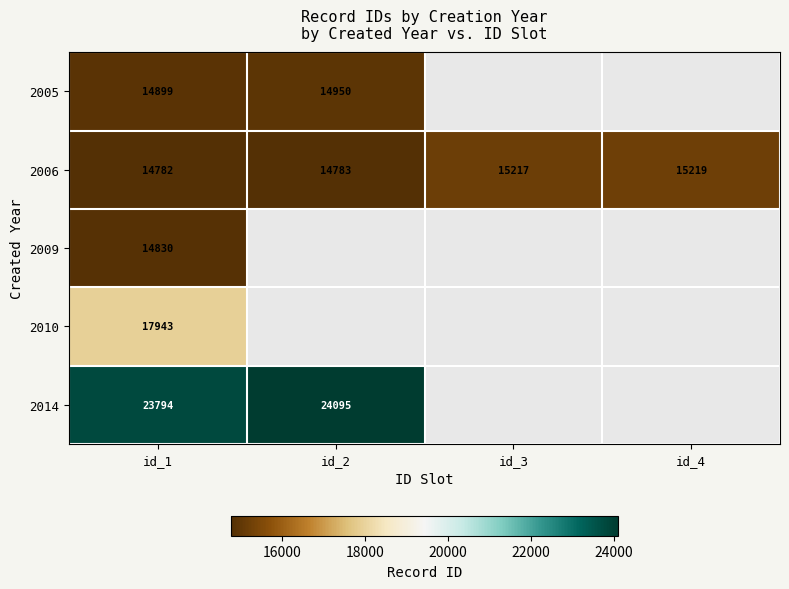

At id_1, list the series in order from largest to smallest.

2014, 2010, 2005, 2009, 2006